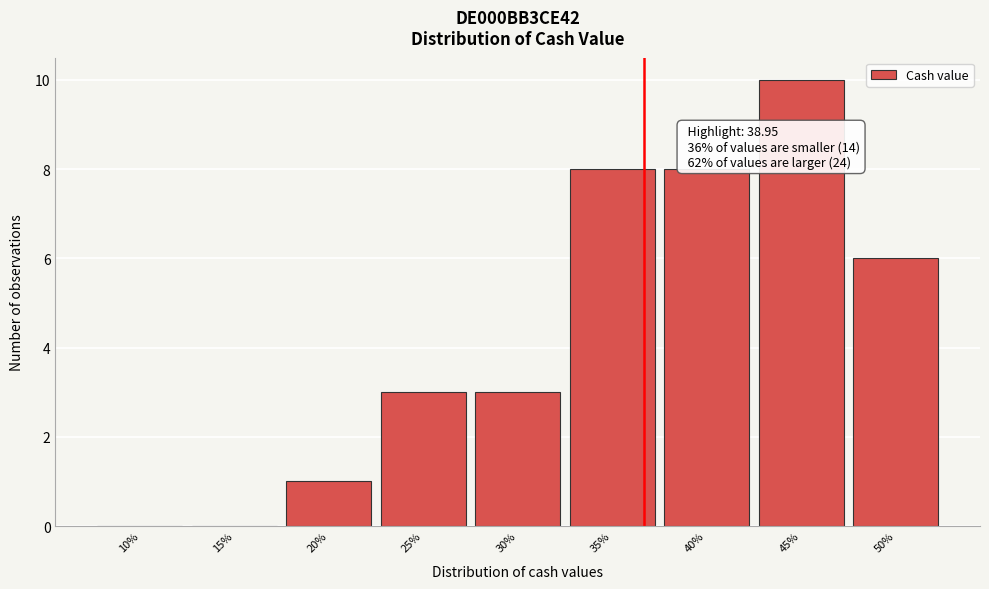

Reading right to left, transcribe all the data shown in this chart.

50%=6	45%=10	40%=8	35%=8	30%=3	25%=3	20%=1	15%=0	10%=0